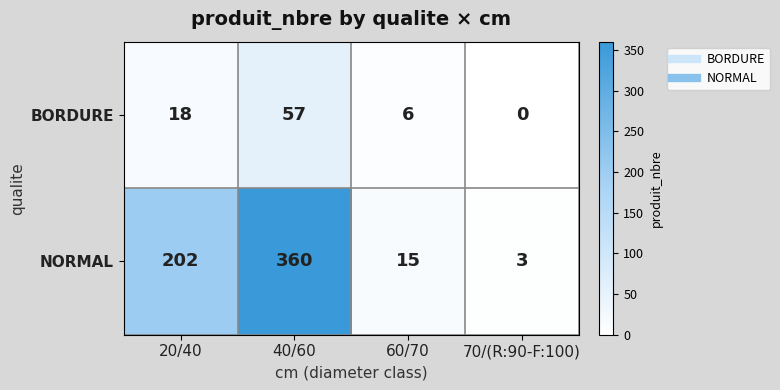

Reading left to right, list all the values displayed in this chart.

BORDURE: 18	57	6	0
NORMAL: 202	360	15	3